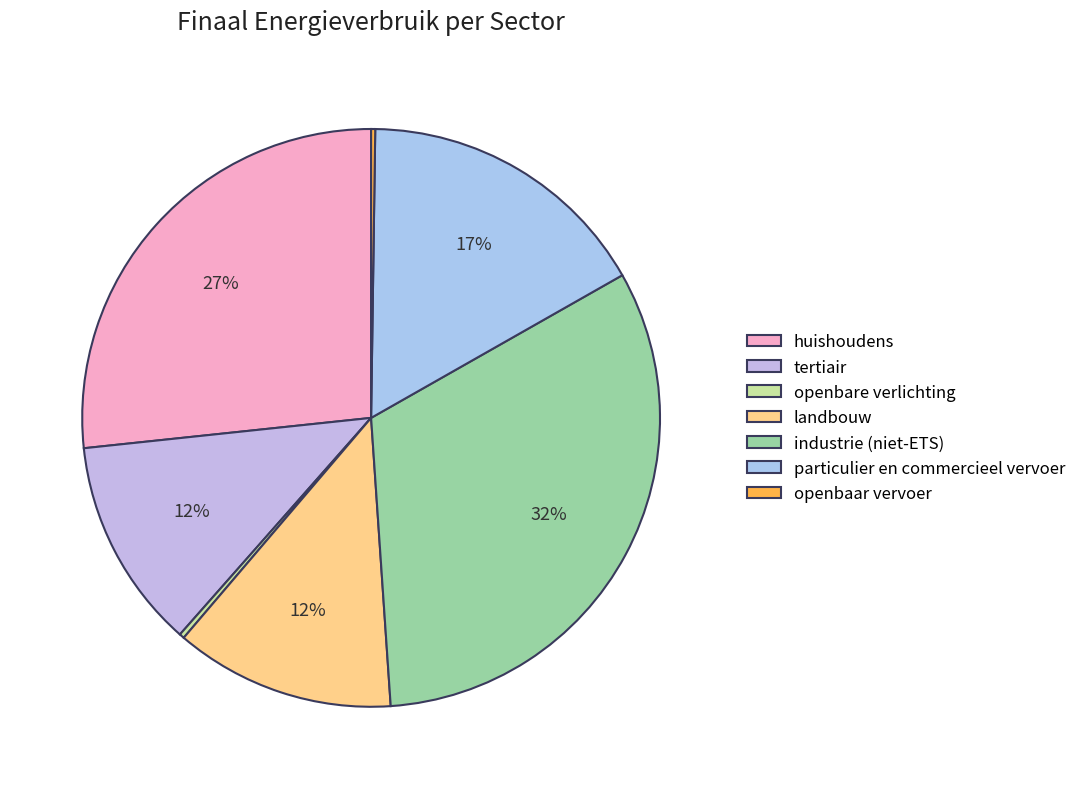

To the nearest percent, what portion does particulier en commercieel vervoer represent?

17%